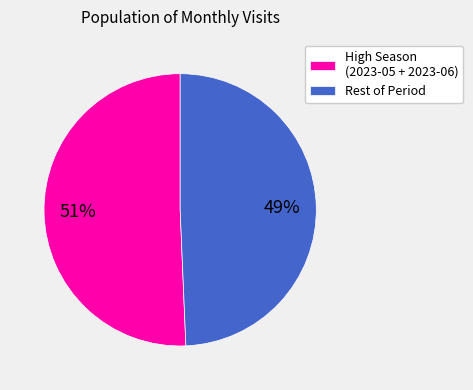

Is there a majority slice in this chart?

Yes